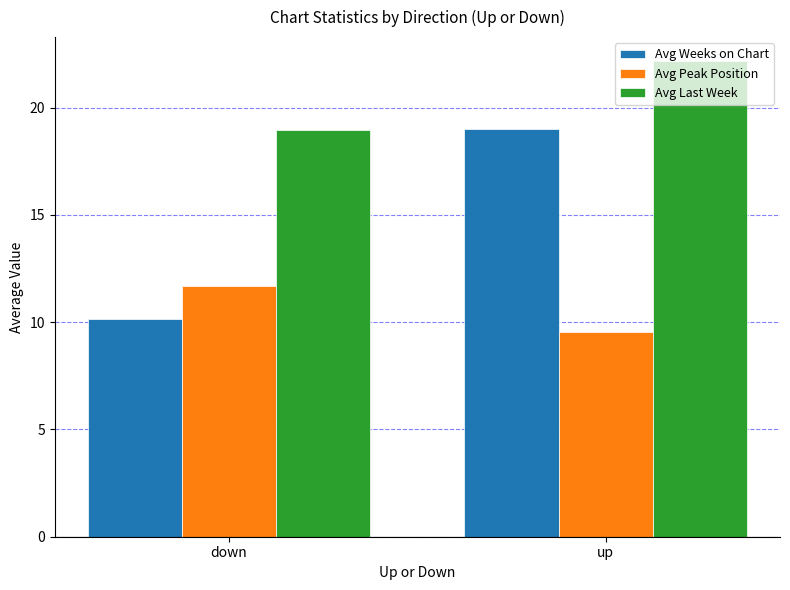

The value of Avg Weeks on Chart at down is 4.2. True or false?

False